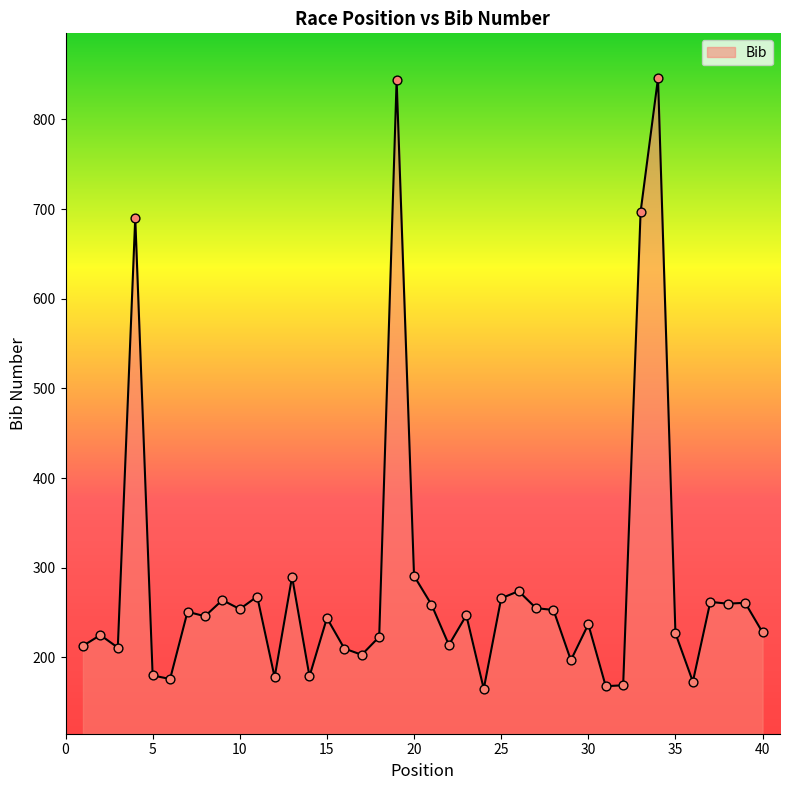

What is the minimum value shown in the chart?

165